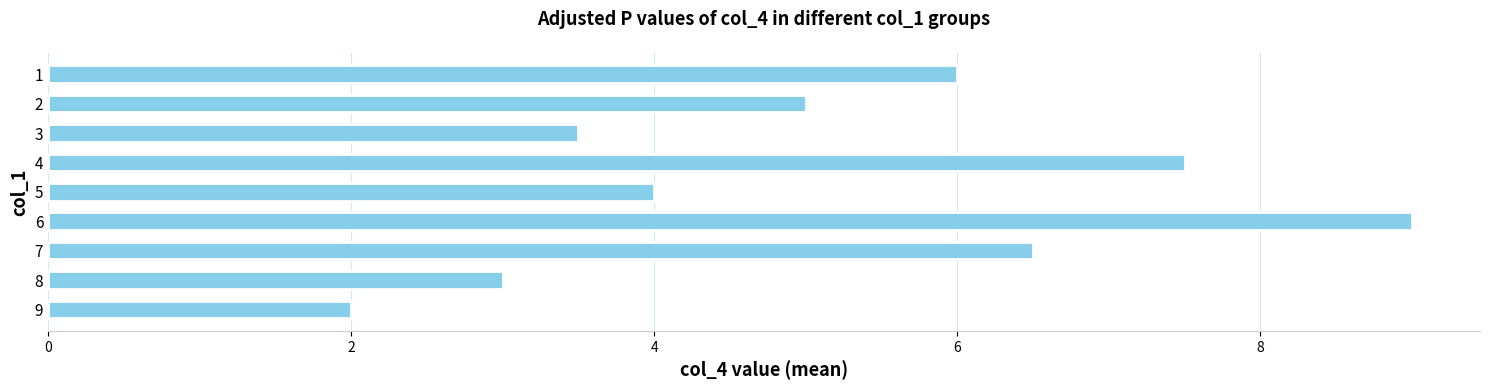

What is the difference between the maximum and minimum values?

7.0